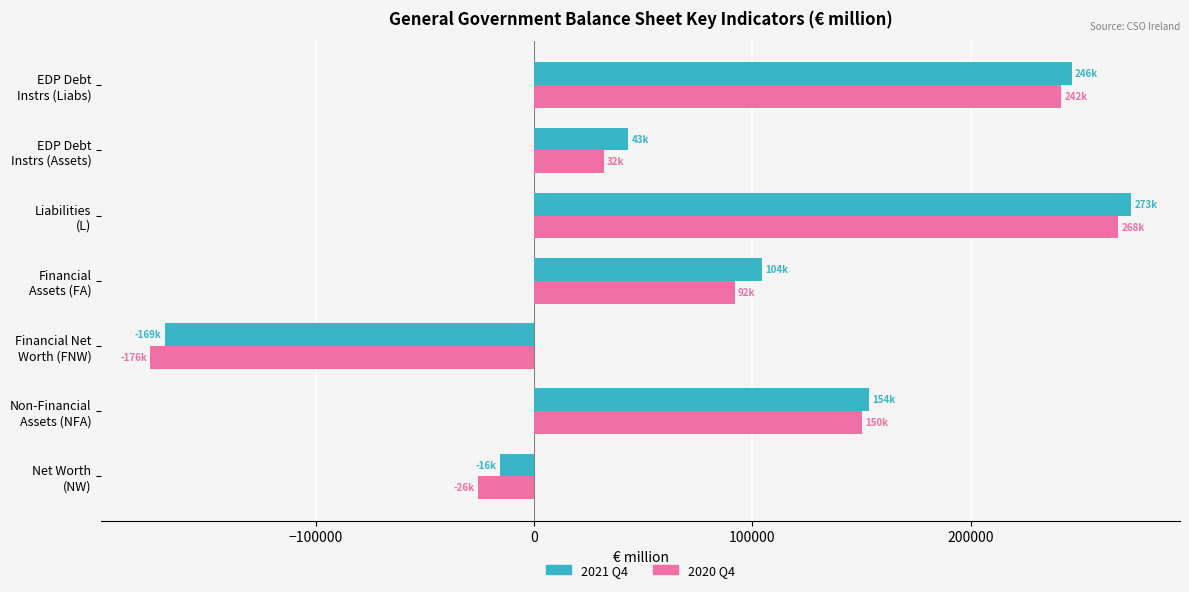

Which series has the widest spread of values?

2020 Q4